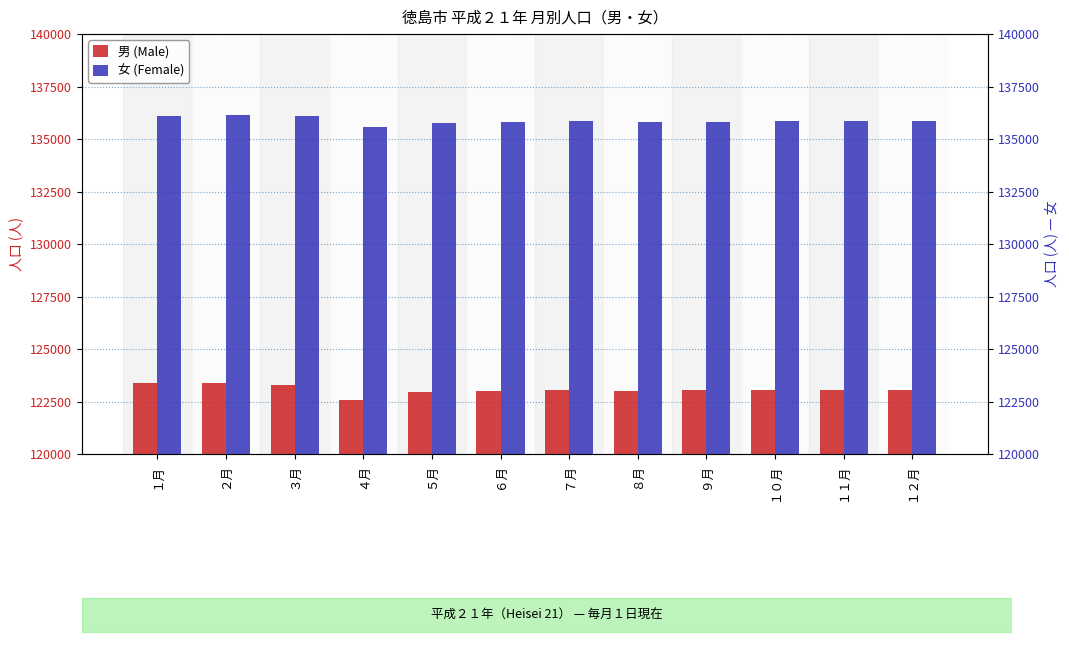

At which label does 女 (Female) first exceed 135843?

１月